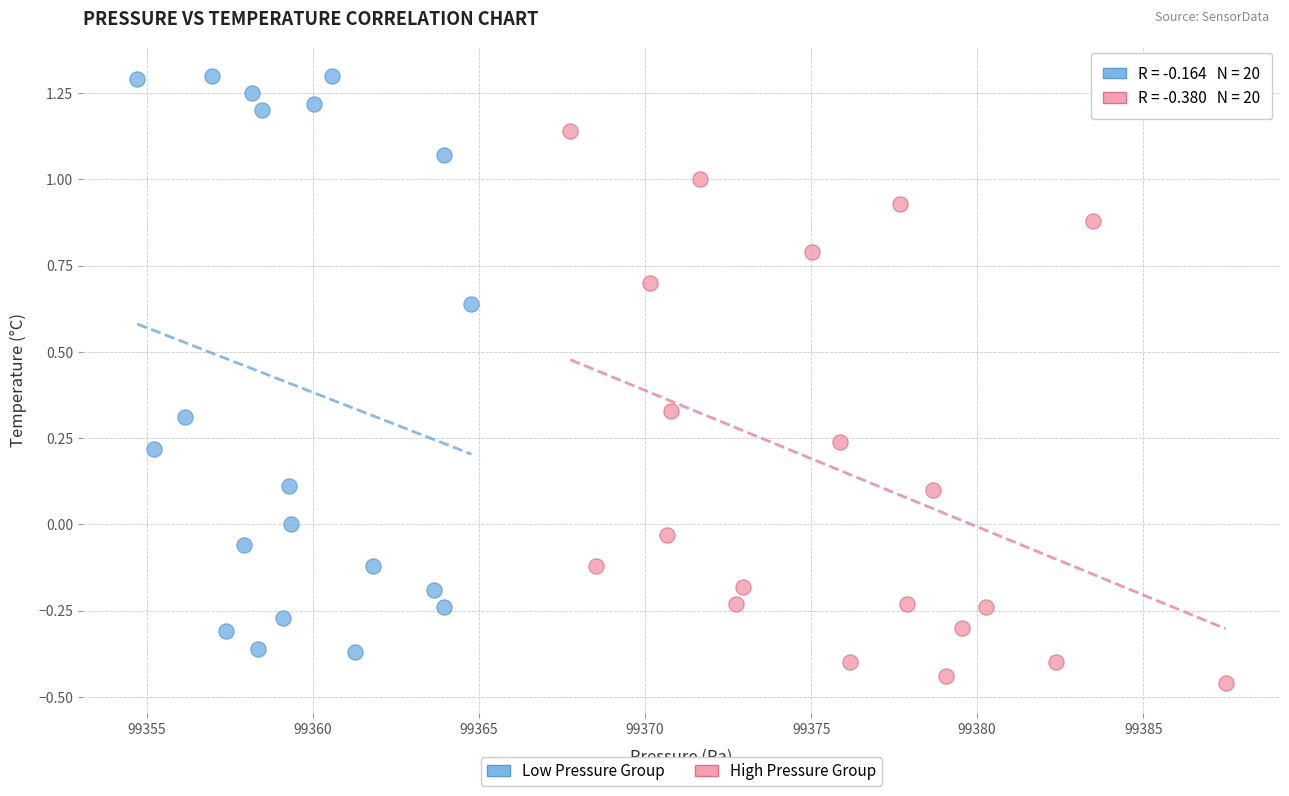

Which series reaches the minimum Y coordinate?

High Pressure Group